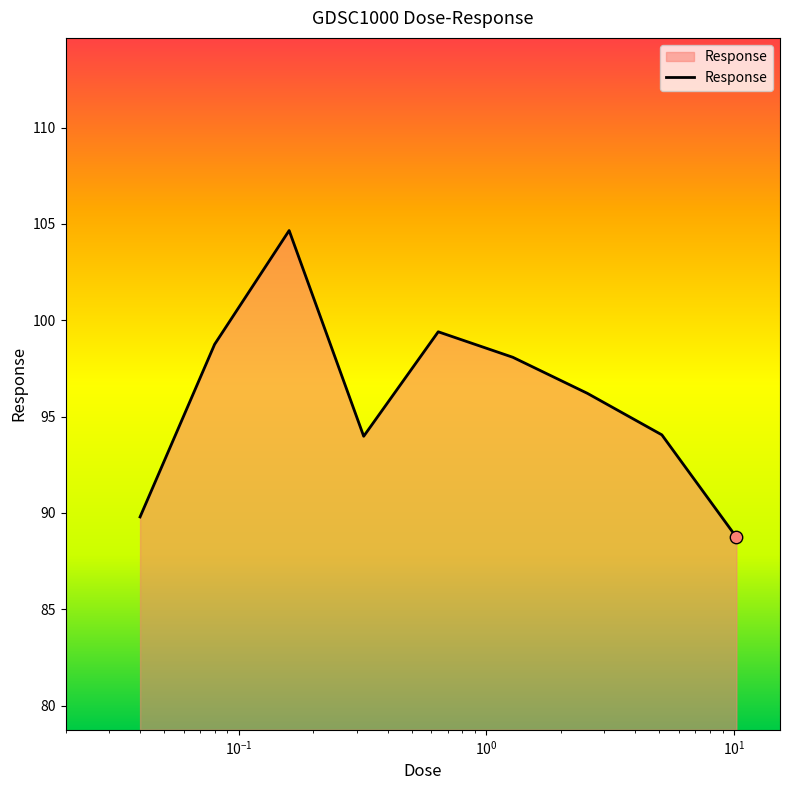

What is the maximum value shown in the chart?

104.7